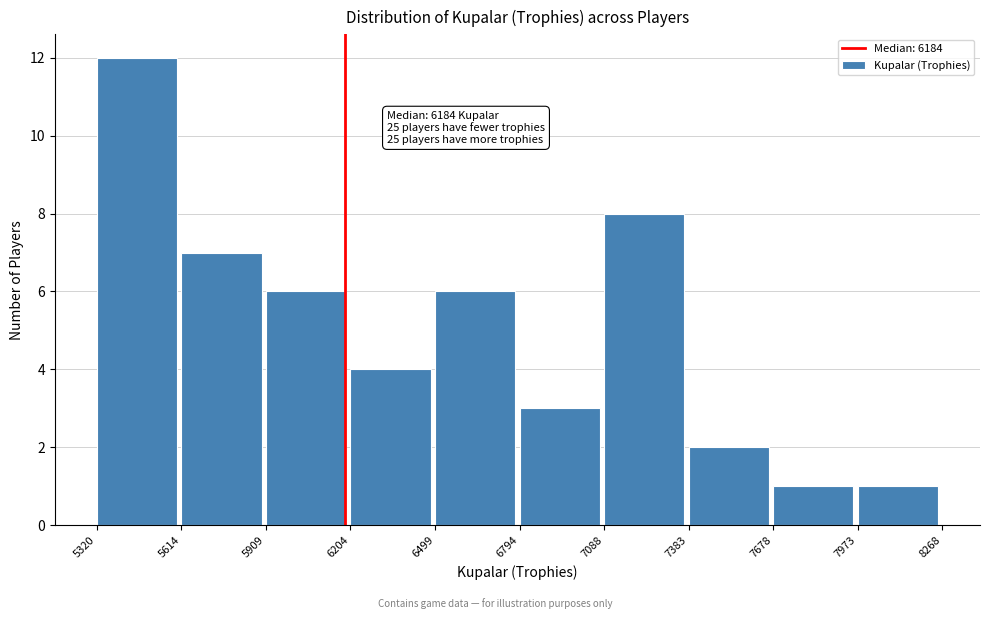

Which range on the x-axis has the tallest bar?

5320 to 5614